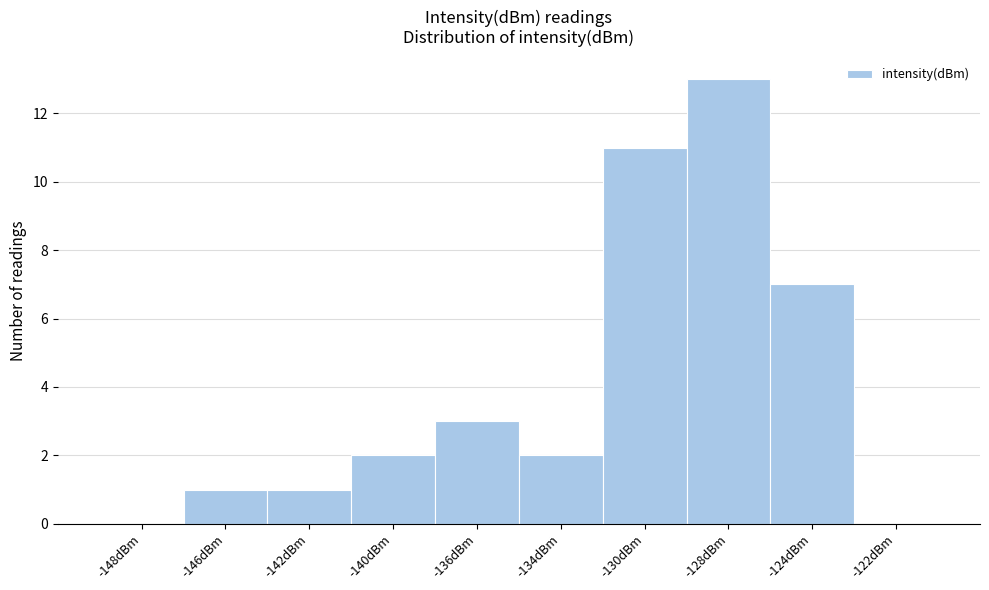

Reading right to left, list all the values displayed in this chart.

-122dBm=0	-124dBm=7	-128dBm=13	-130dBm=11	-134dBm=2	-136dBm=3	-140dBm=2	-142dBm=1	-146dBm=1	-148dBm=0